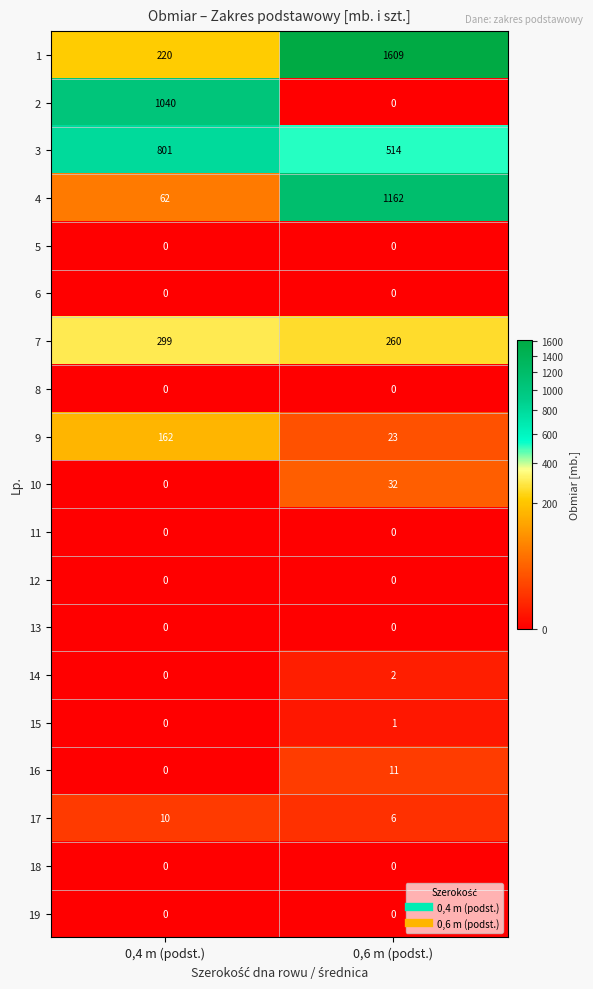

Where is 3 nearest to the value 657?

0,6 m (podst.)